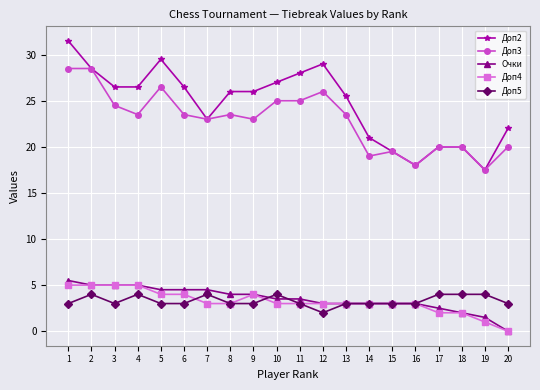

Which series changed the most between 5 and 18?

Доп2